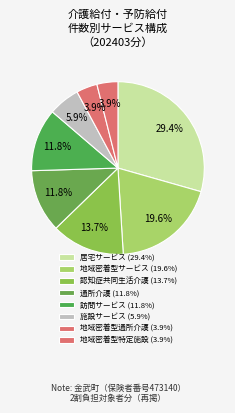

How many slices are in this pie chart?

8